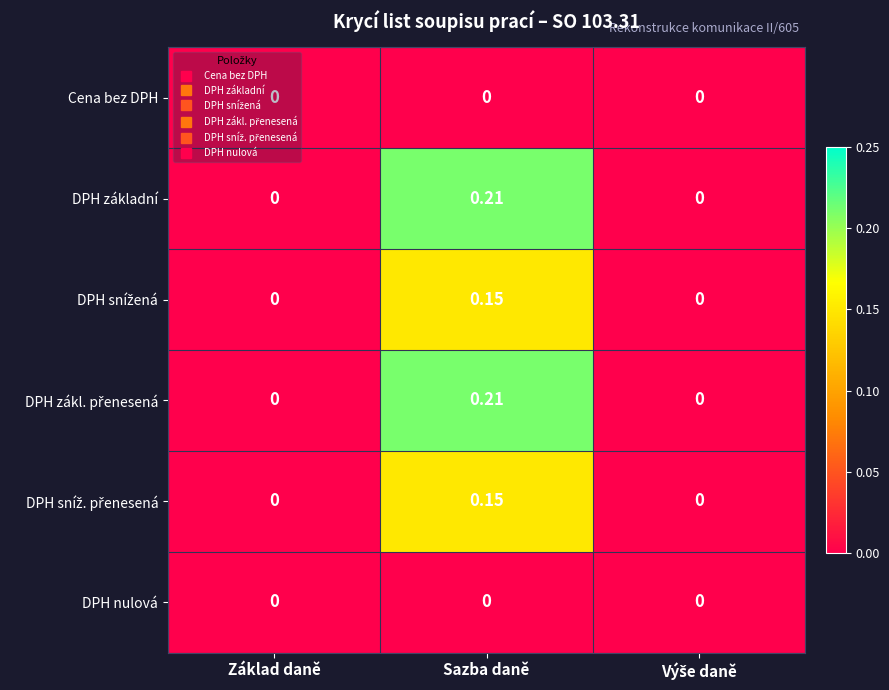

Which label corresponds to the largest value in the chart?

Sazba daně